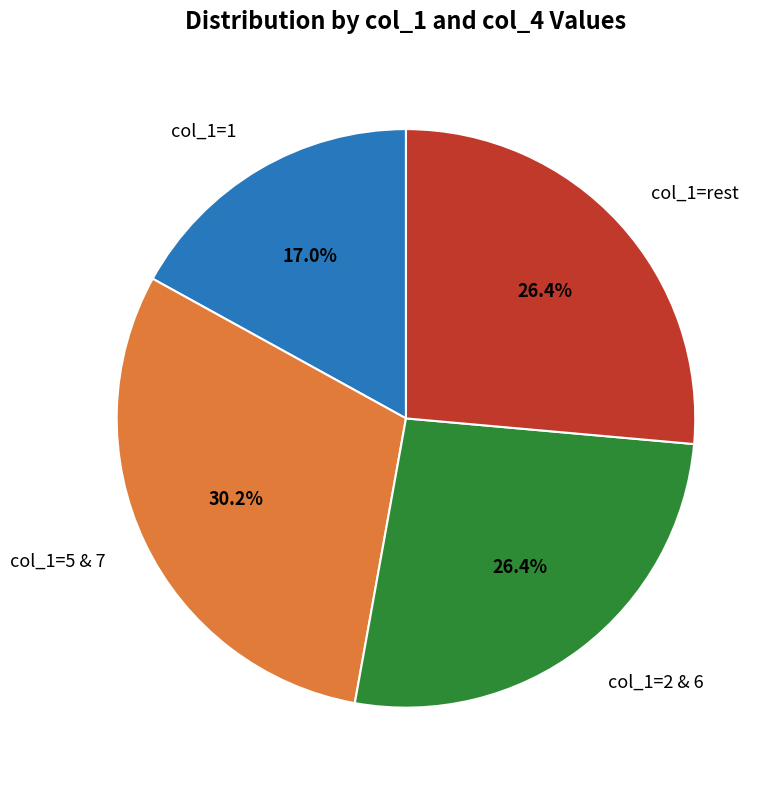

Does any single category account for the majority?

No